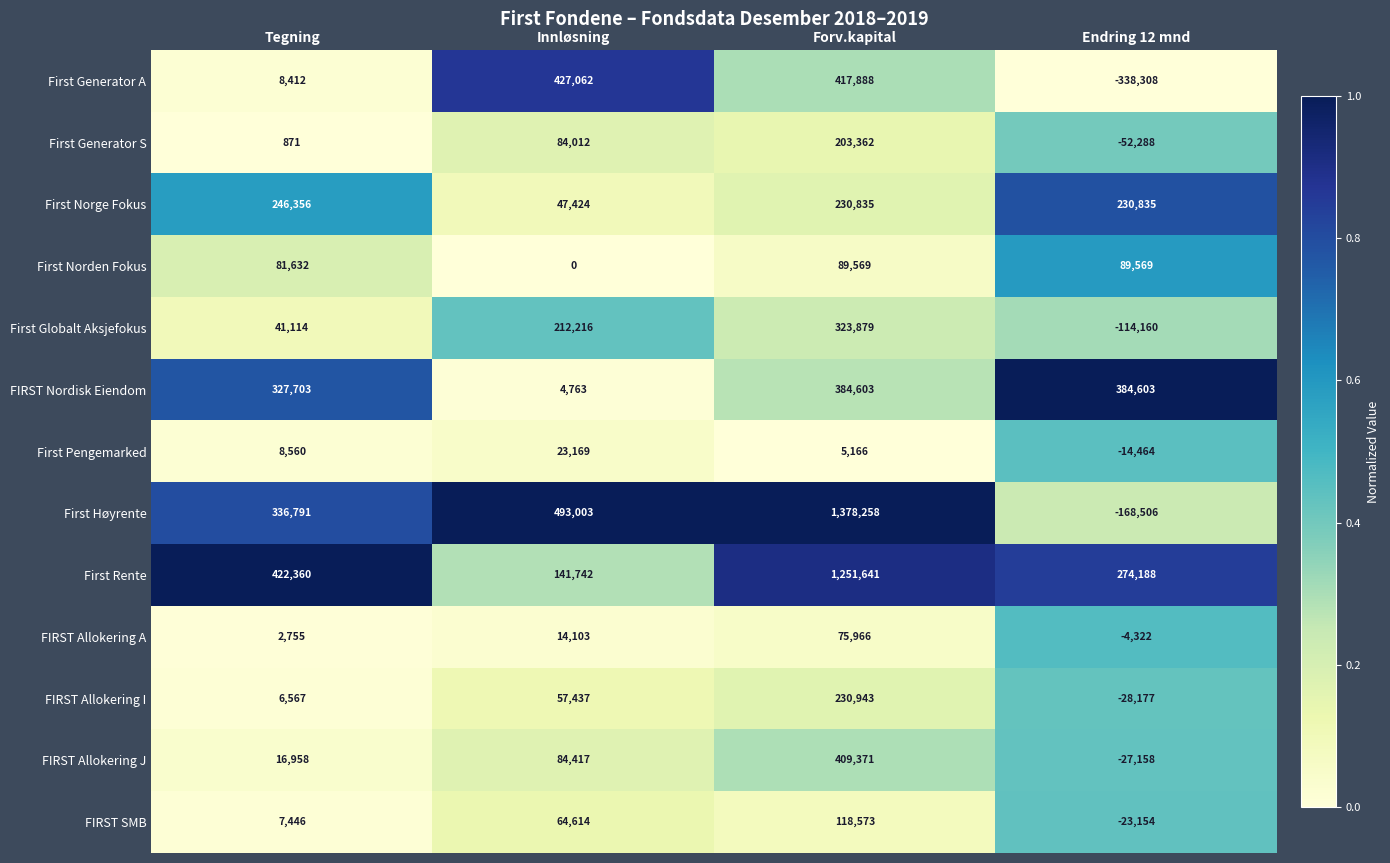

At which category does the chart reach its minimum across all series?

Endring 12 mnd